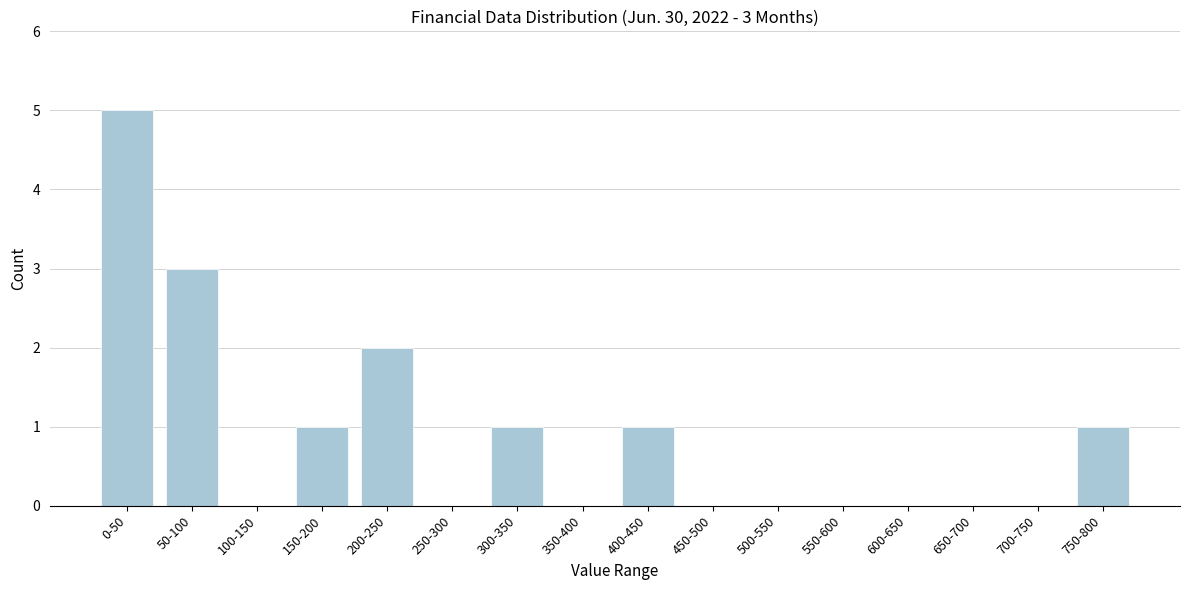

Reading left to right, what are all the values shown in this chart?

0-50=5	50-100=3	100-150=0	150-200=1	200-250=2	250-300=0	300-350=1	350-400=0	400-450=1	450-500=0	500-550=0	550-600=0	600-650=0	650-700=0	700-750=0	750-800=1